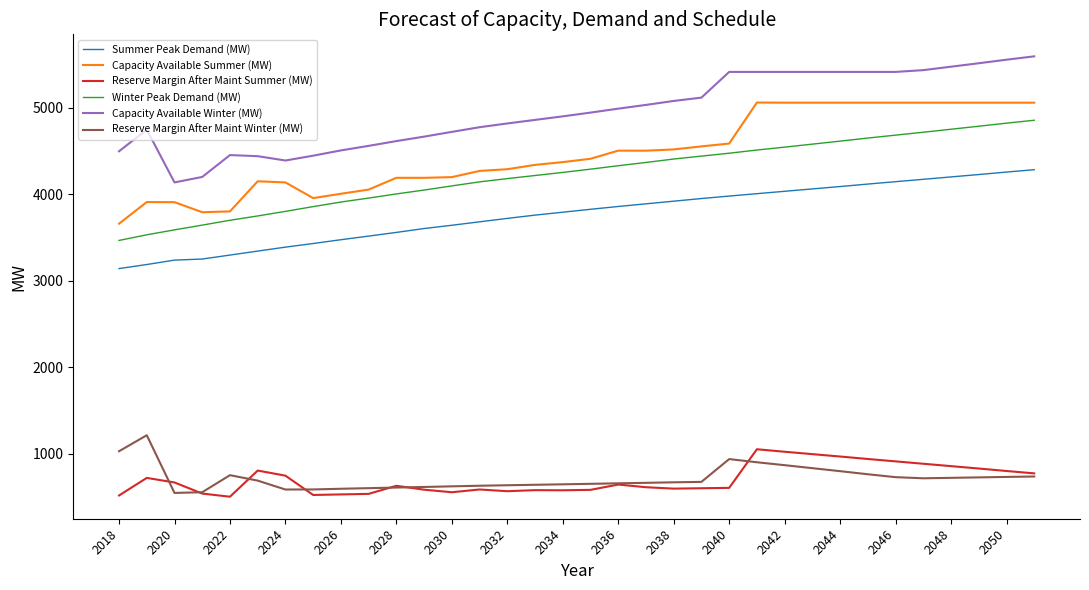

At how many categories does at least one series exceed 2650?

34